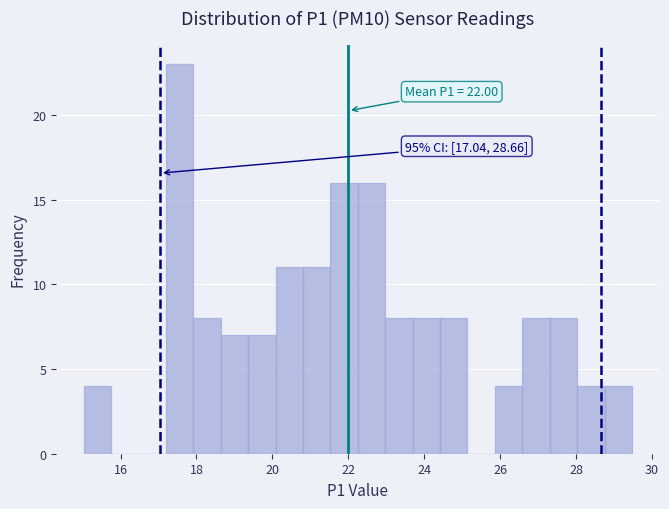

Around what value on the x-axis is the tallest bar? Give the approximate position of its centre, as read against the axis.

17.6